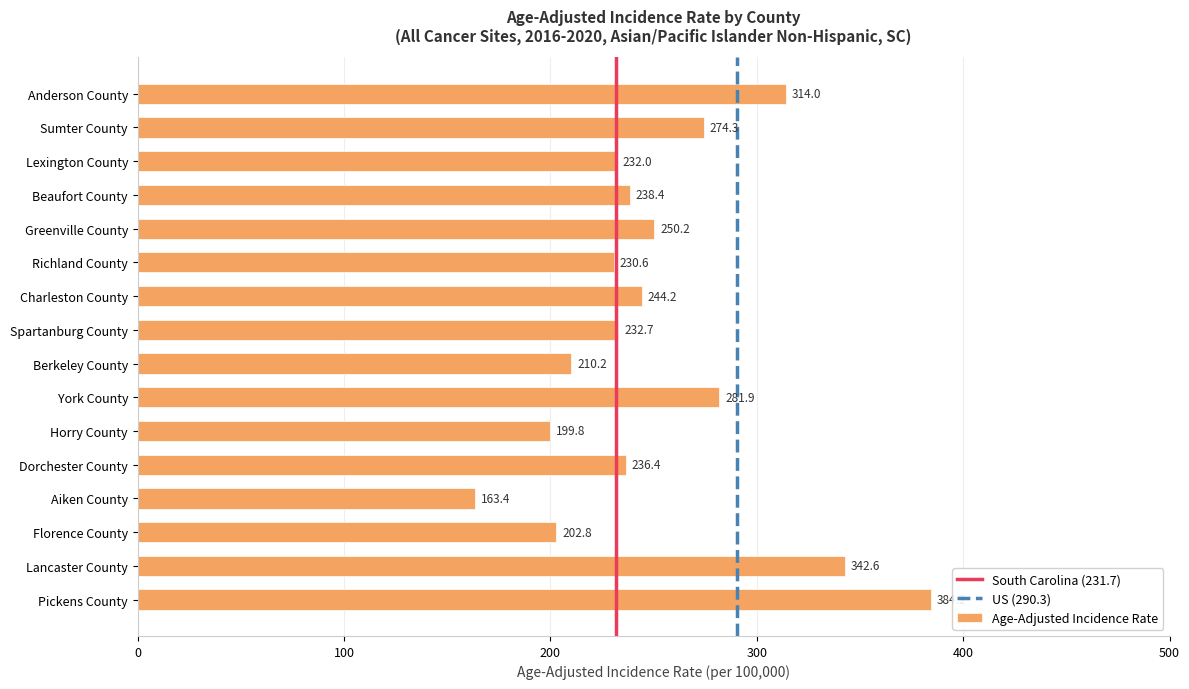

At which category does the chart reach its minimum across all series?

Aiken County